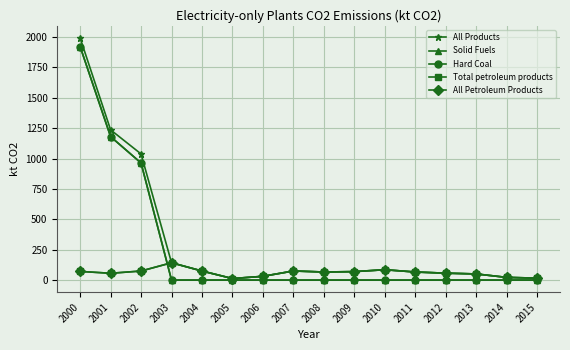

What is the difference between the maximum and minimum values in the Solid Fuels series?

1921.9